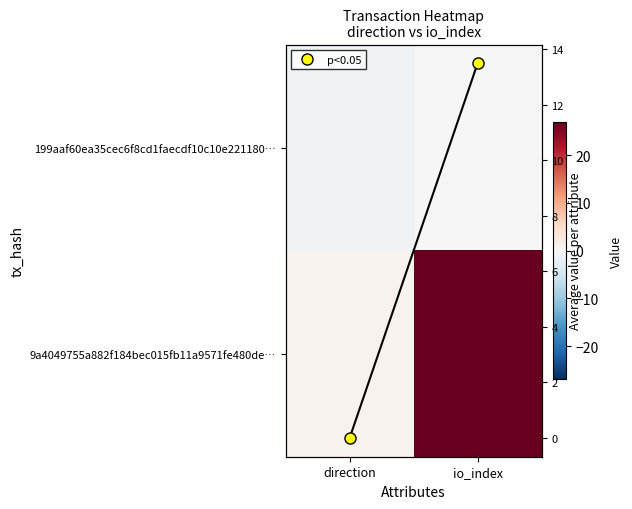

The 9a4049755a882f184bec015fb11a9571fe480de… series shows 1.0 at direction. True or false?

True